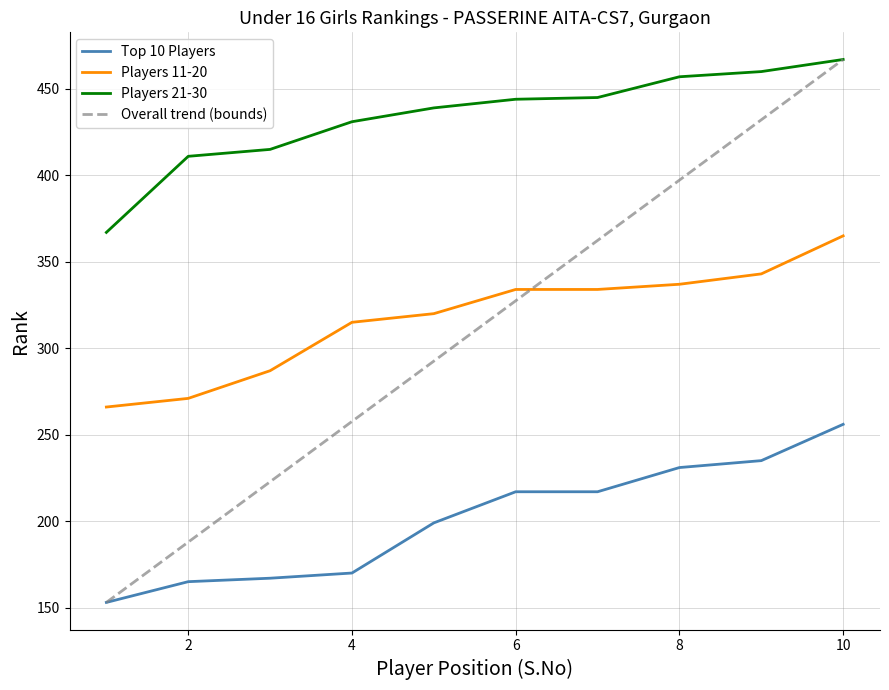

Which category has the highest value in the Top 10 Players series?

10